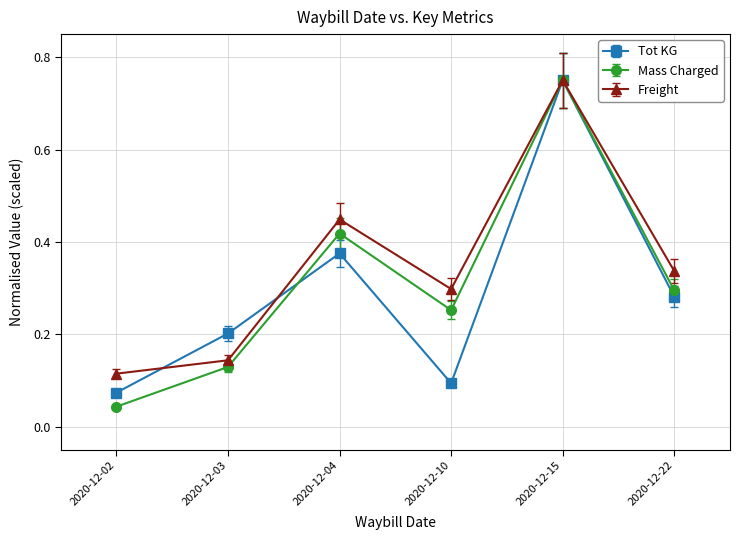

What is the value of the Tot KG point at the 2nd from the left?

0.2